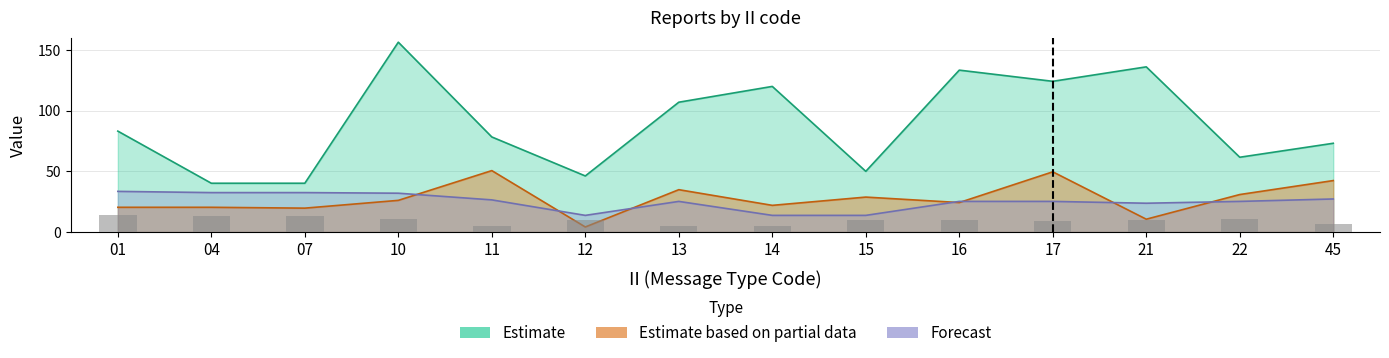

Is it true that Forecast equals 23.7 at 12?

False